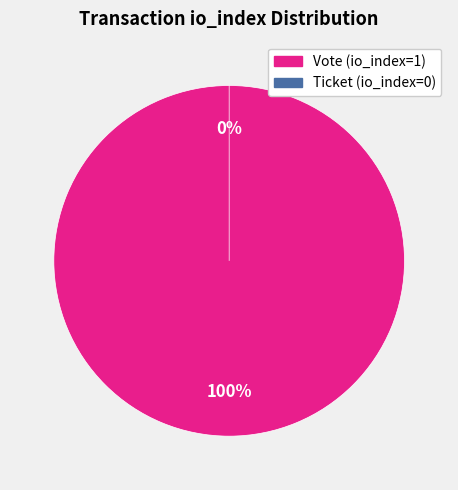

How many slices are in this pie chart?

2